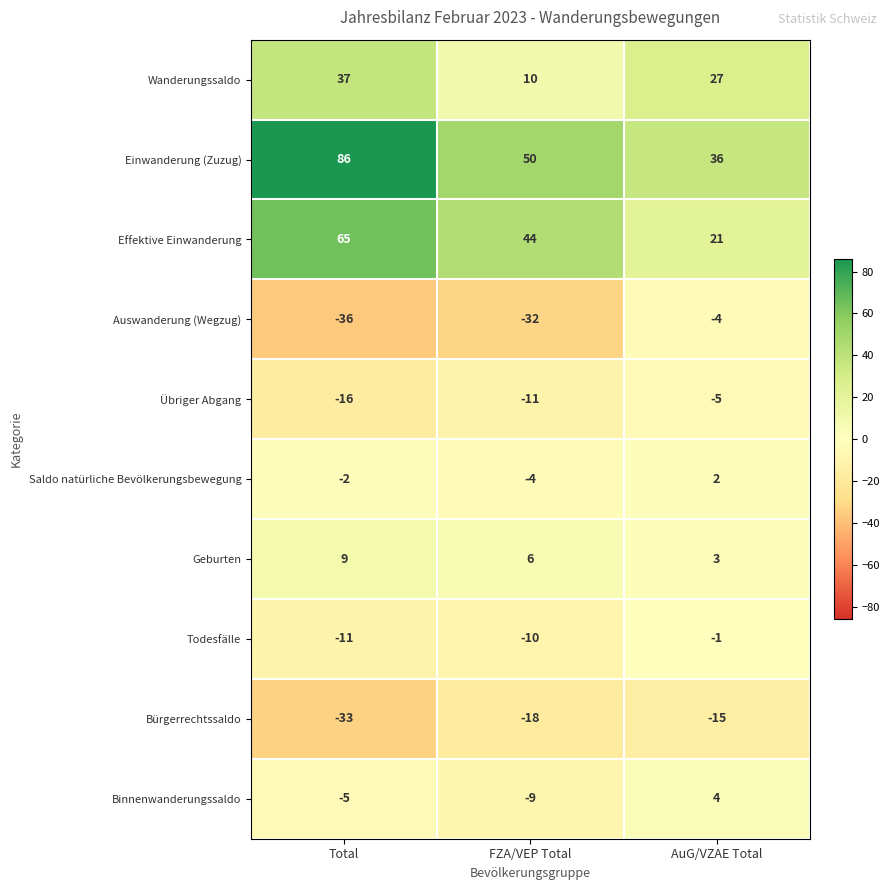

What is the difference between the maximum and minimum values in the Übriger Abgang series?

11